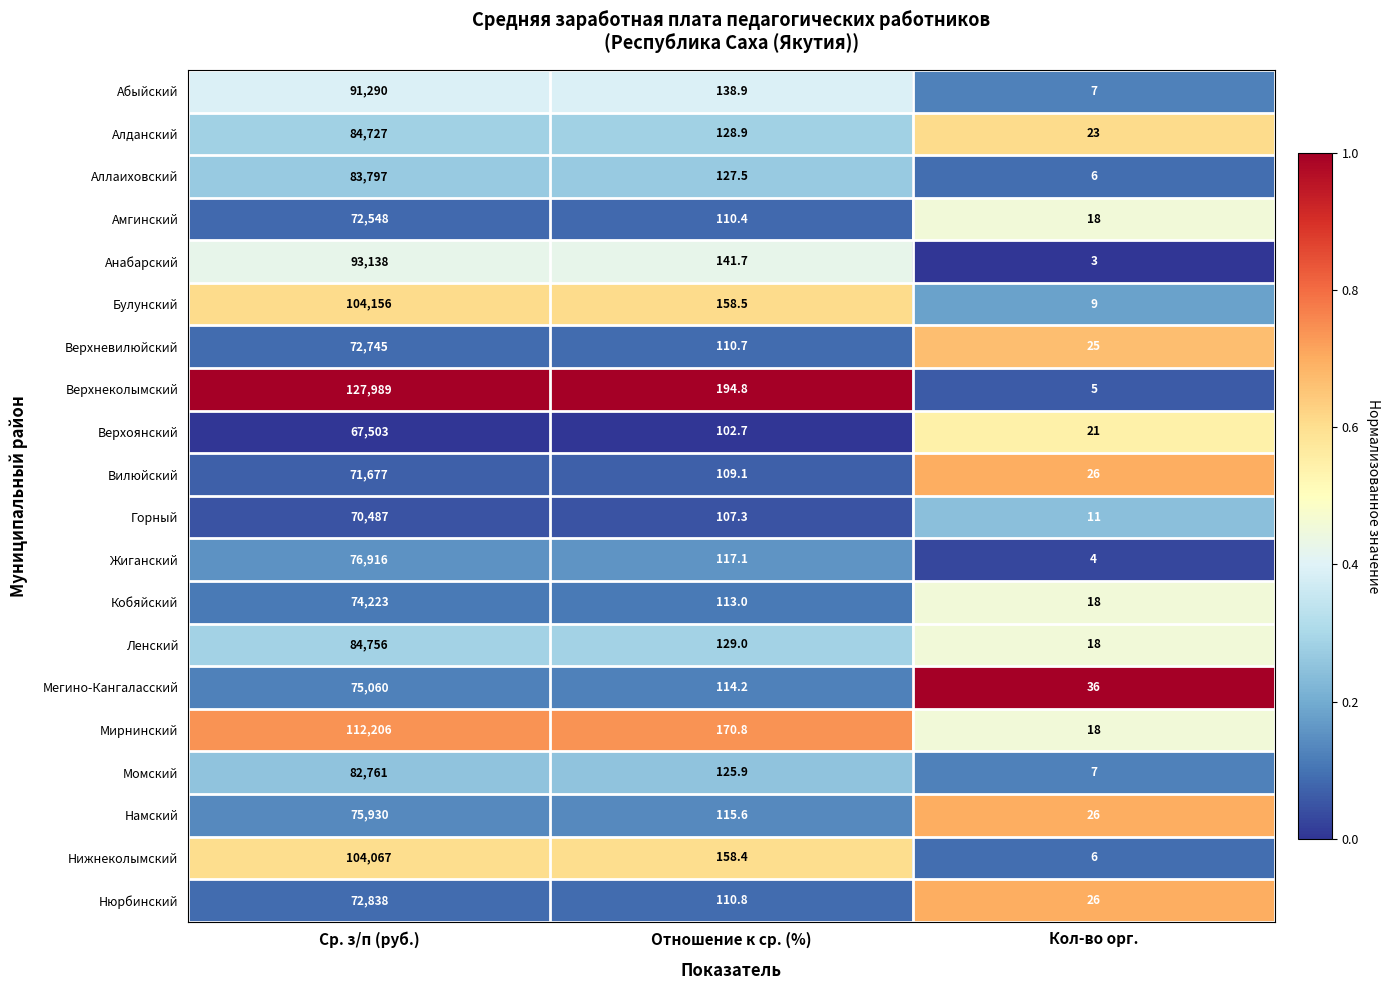

Between Ср. з/п (руб.) and Кол-во орг., which series saw the biggest shift?

Верхнеколымский